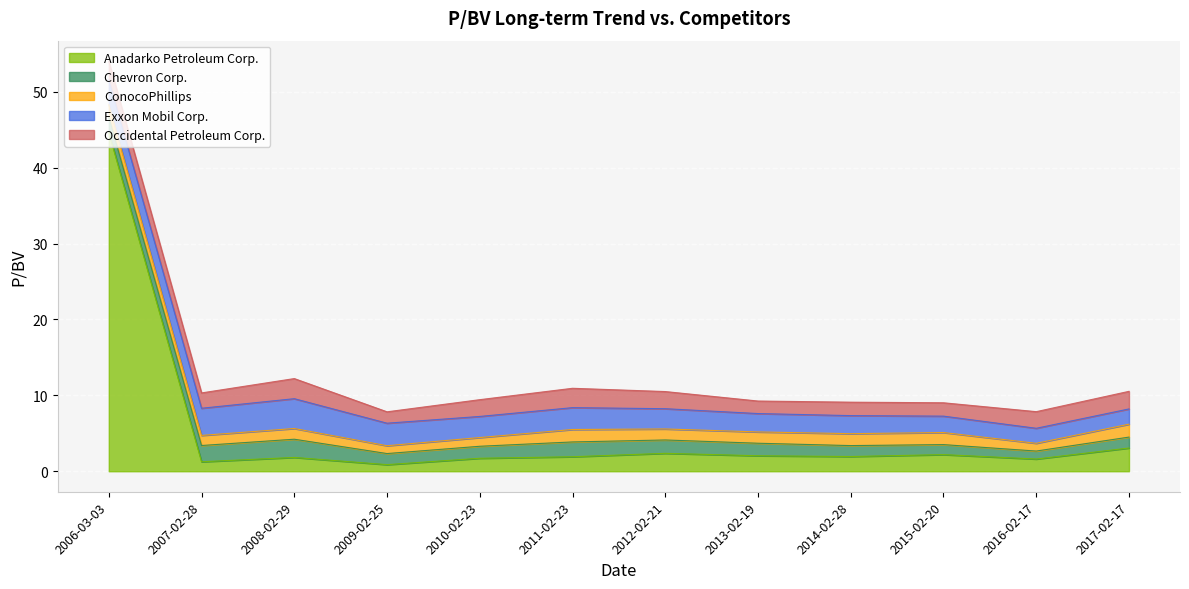

Which series has the widest spread of values?

Anadarko Petroleum Corp.